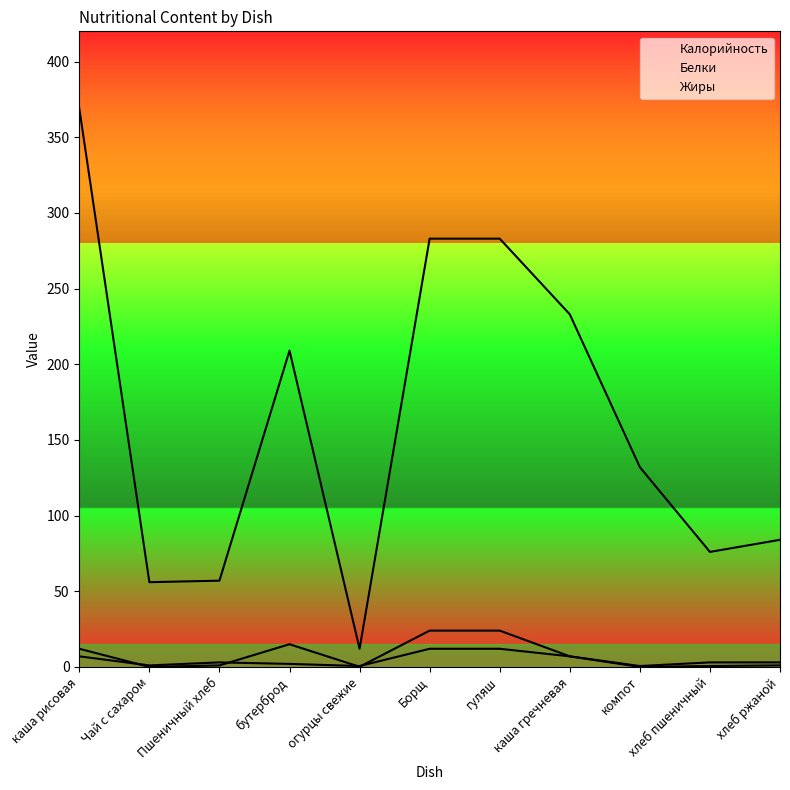

At how many categories does at least one series exceed 14?

10